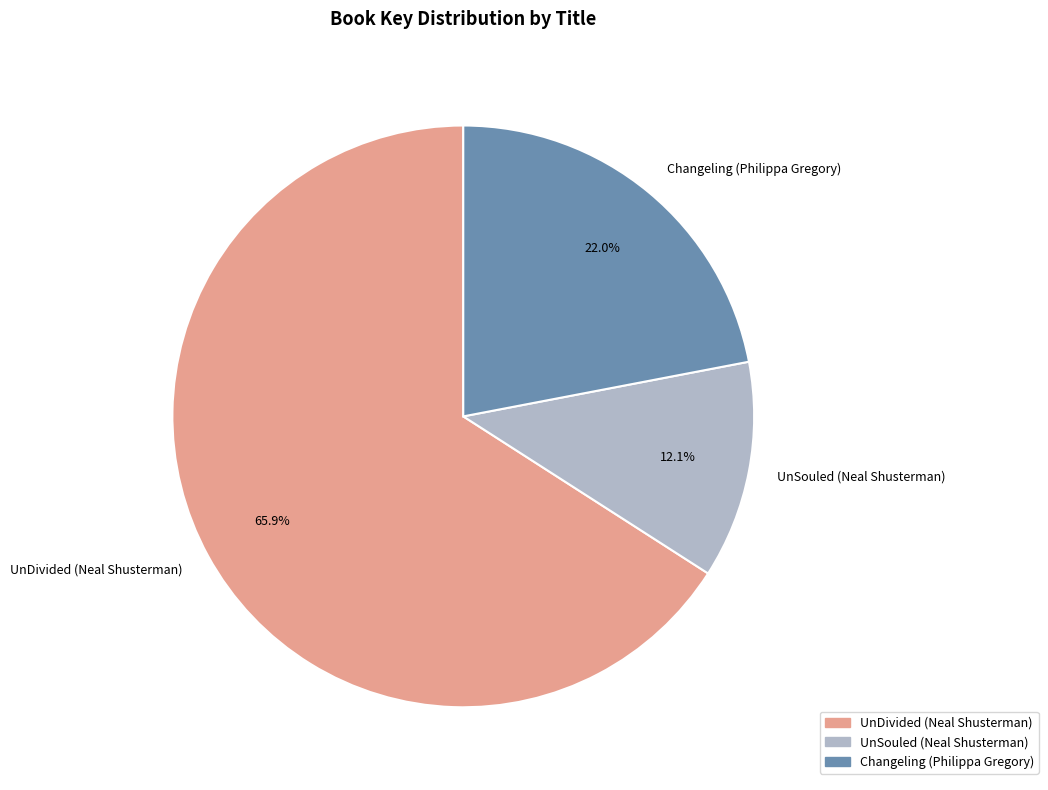

To the nearest percent, what is the combined percentage of UnDivided (Neal Shusterman) and Changeling (Philippa Gregory)?

88%